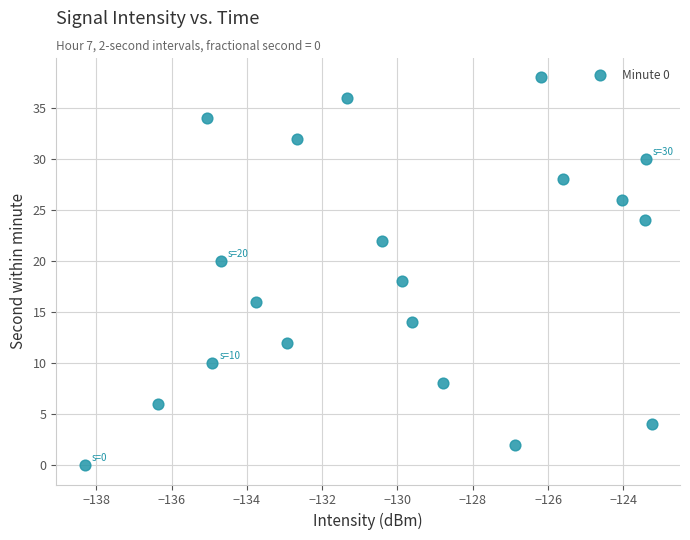

What is the range of Y values (max minus min)?

38